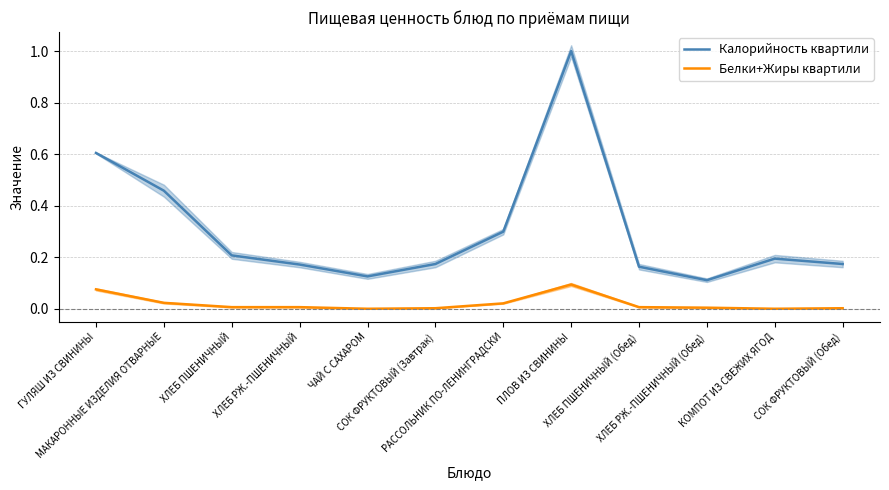

Is it true that Белки+Жиры квартили equals 0.0 at СОК ФРУКТОВЫЙ (Обед)?

True